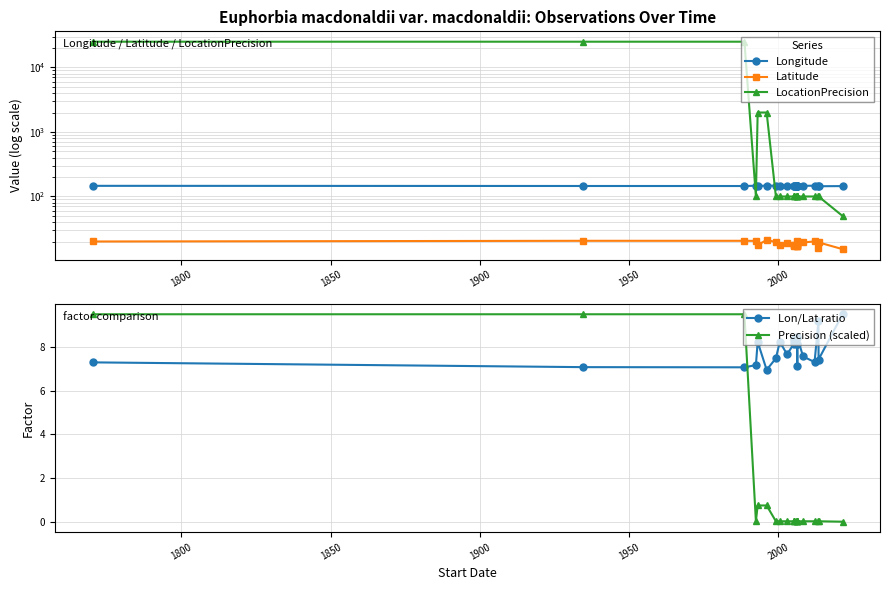

True or false: LocationPrecision and Latitude cross at least once.

False